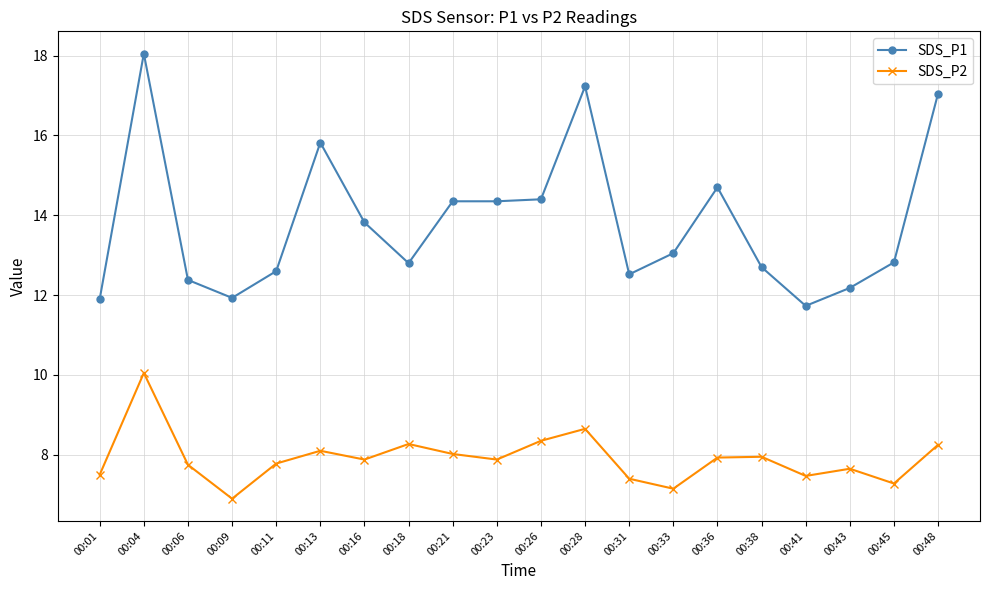

What is the difference between the highest and lowest values at 00:18?

4.5